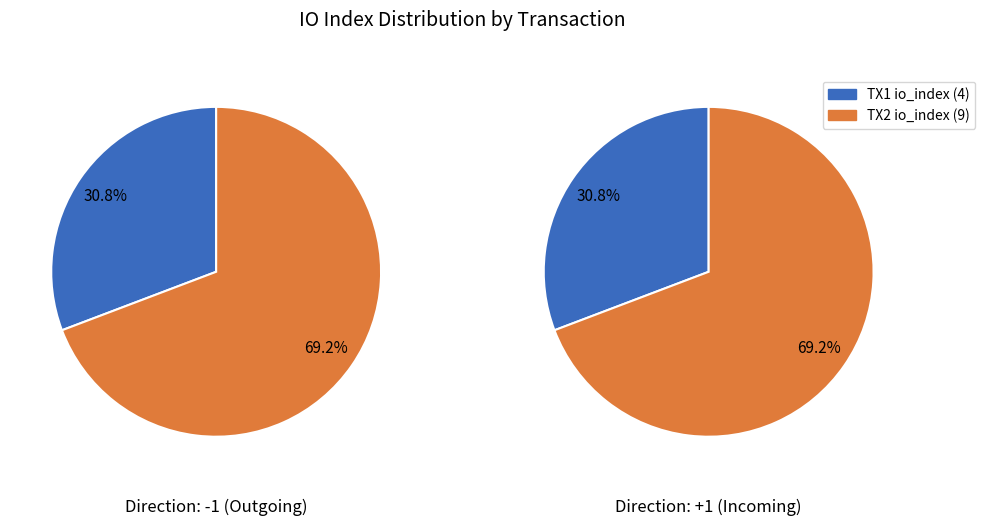

Do io_index and direction together represent more than half of the pie?

Yes